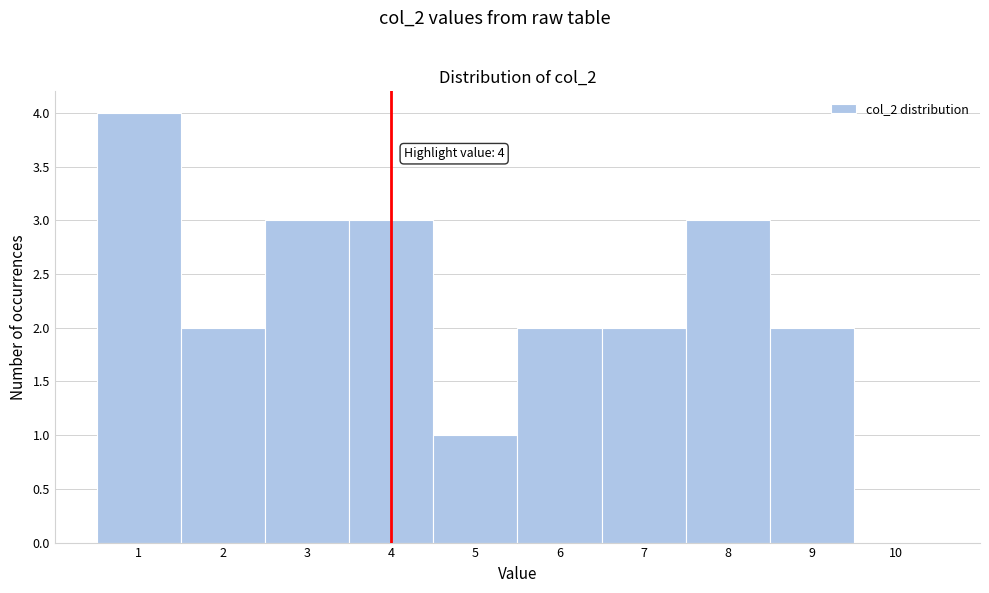

Which range on the x-axis has the tallest bar?

0.5 to 1.5